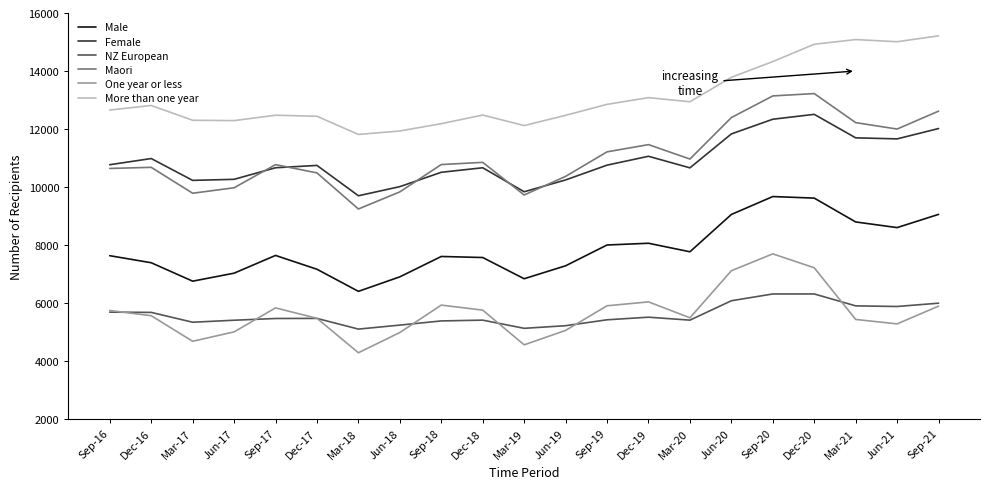

Which series has the widest spread of values?

Maori